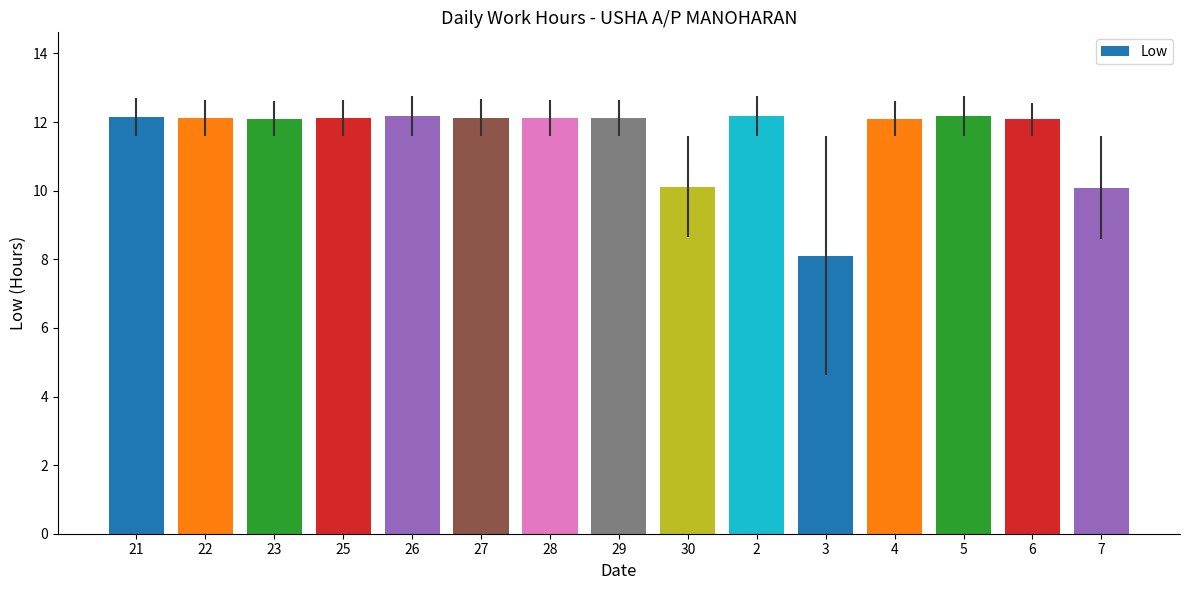

Which label corresponds to the smallest value in the chart?

3